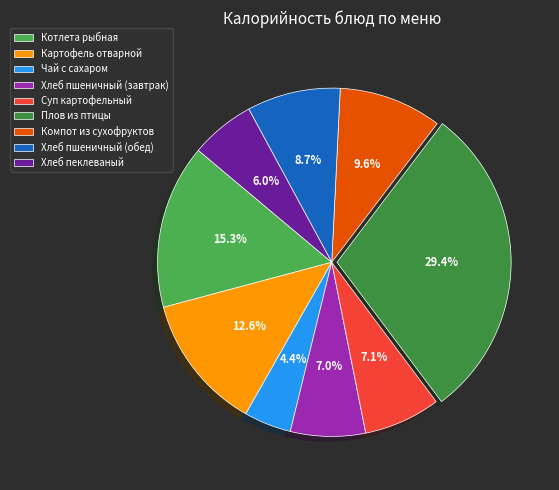

How many segments does this pie chart have?

9